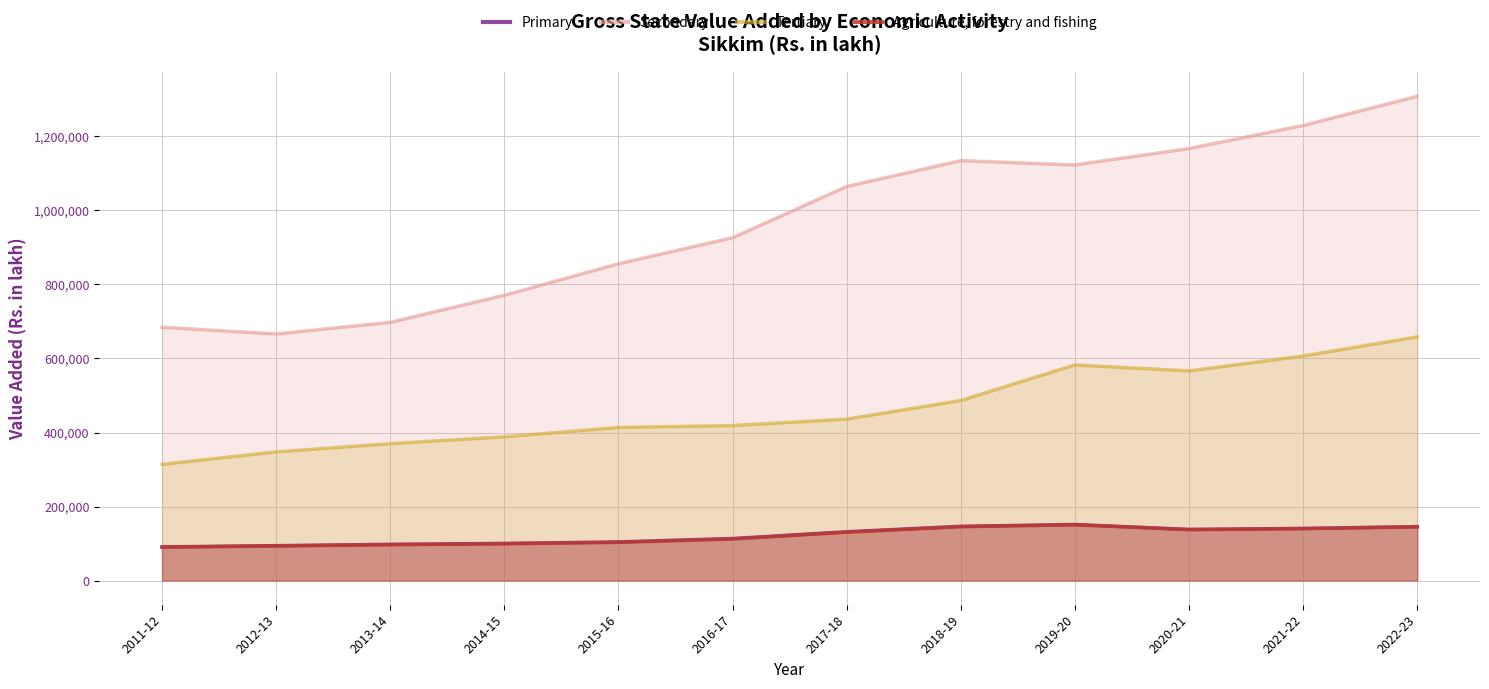

What is the sum of the Primary values at 2011-12 and 2019-20?

242378.0